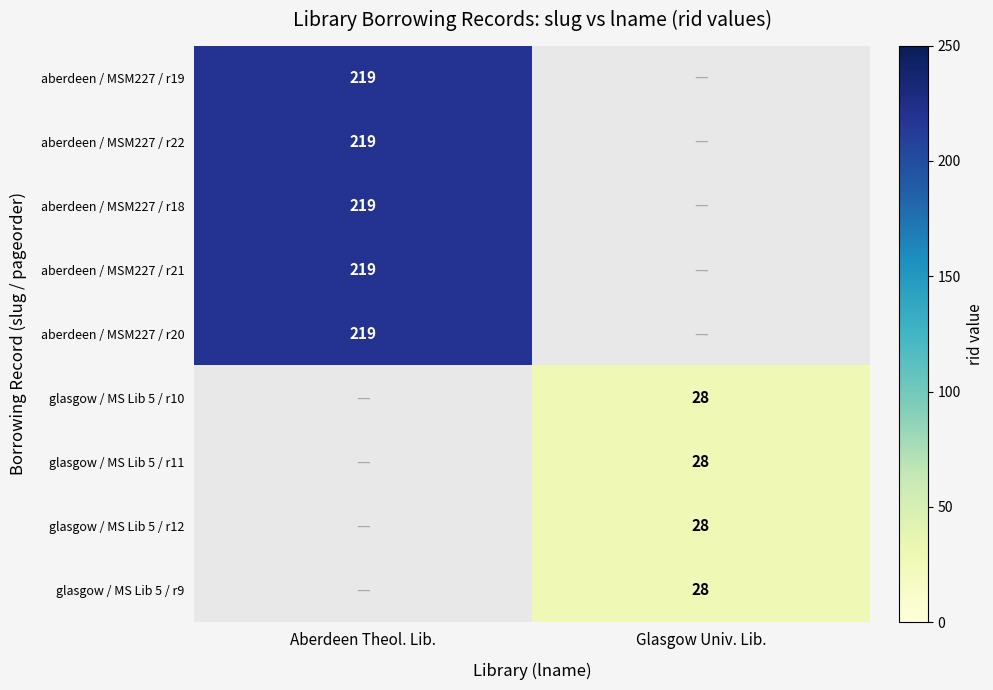

The value of glasgow / MS Lib 5 / r9 at Glasgow Univ. Lib. is 8. True or false?

False